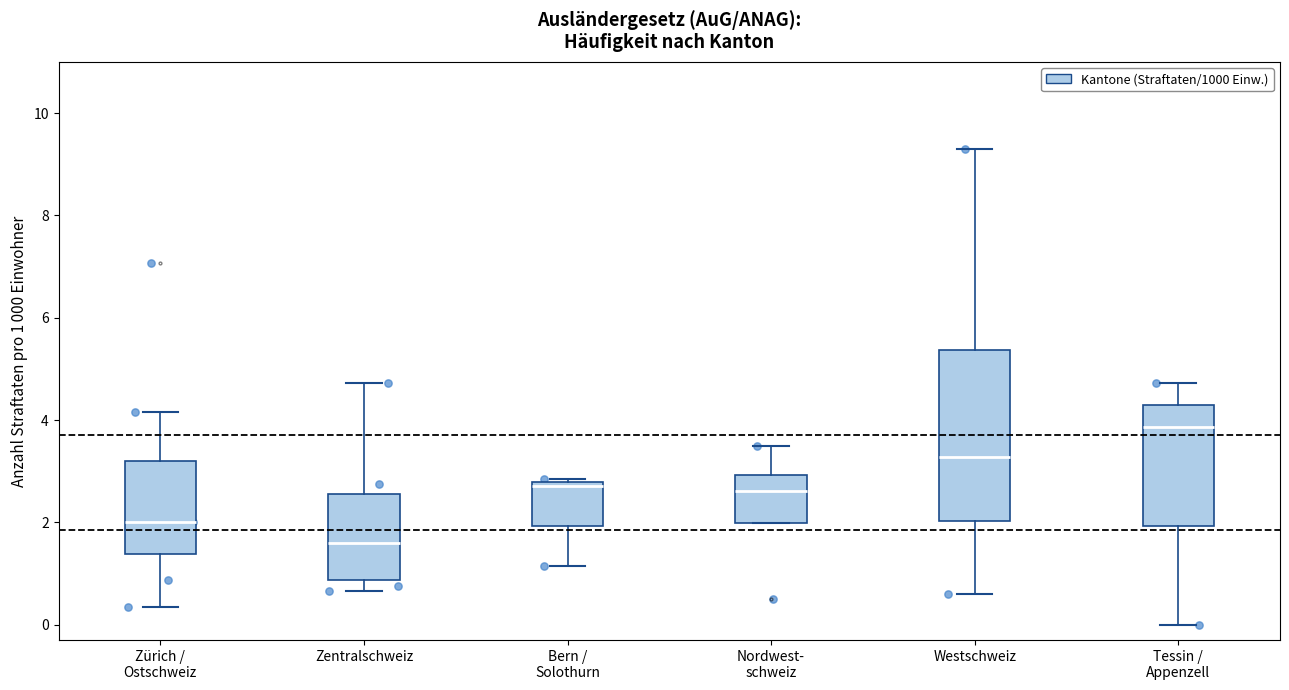

Comparing the boxes themselves (not the whiskers), which one is the tallest?

Westschweiz